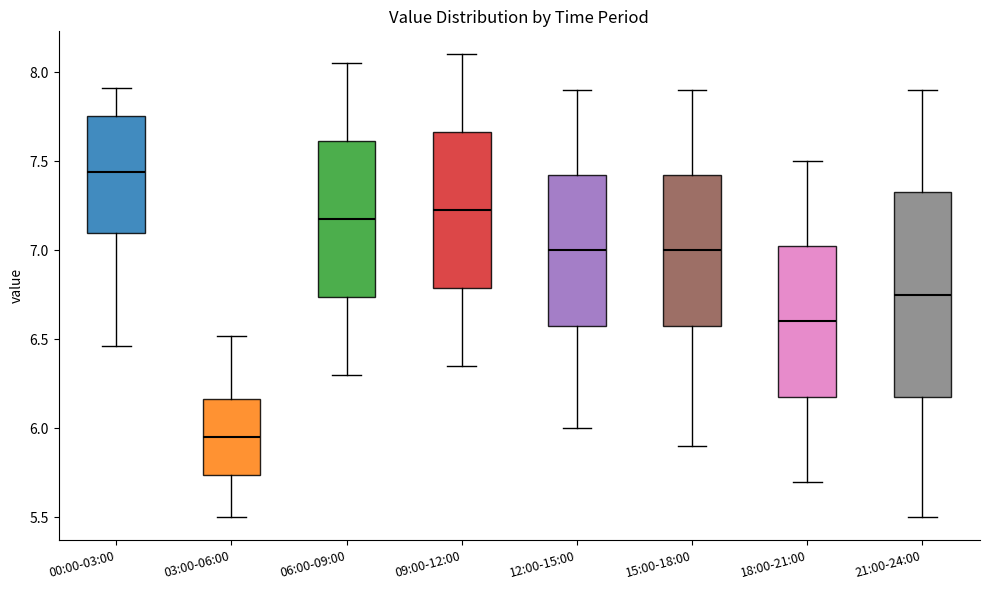

Where does the upper whisker of the box for 12:00-15:00 end on the y-axis? The values are not printed on the chart, so give them approximately, as read against the axis.

7.90